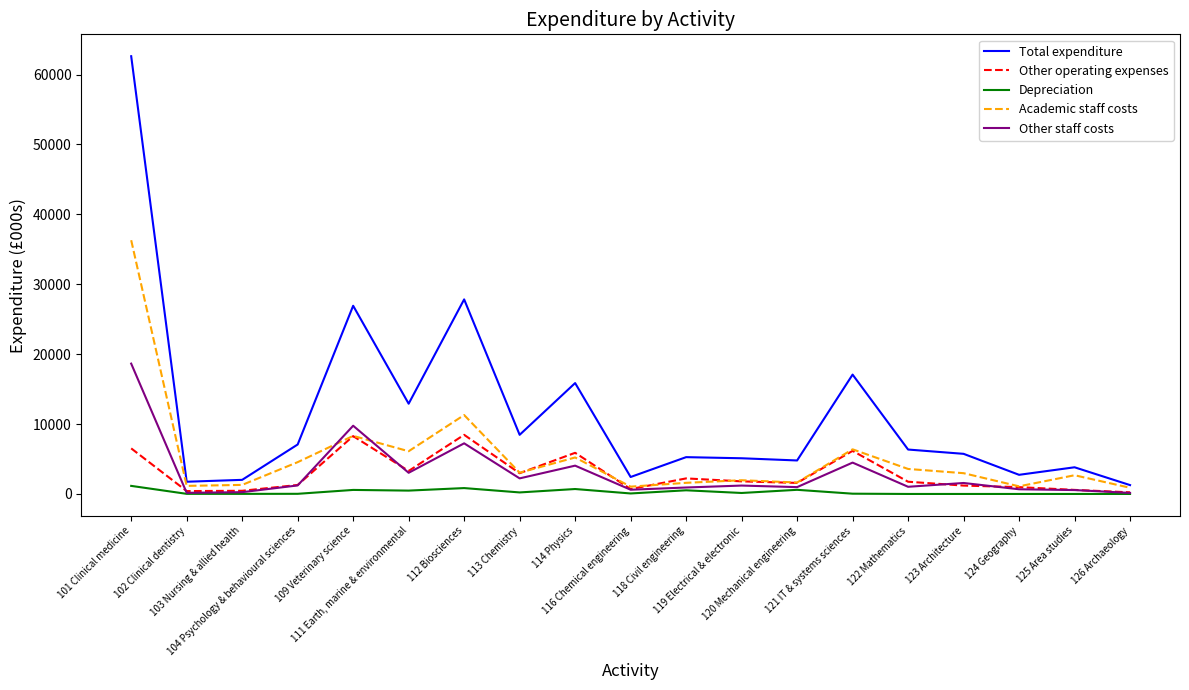

List the labels in order of Academic staff costs value, smallest first.

126 Archaeology, 116 Chemical engineering, 124 Geography, 102 Clinical dentistry, 103 Nursing & allied health, 118 Civil engineering, 120 Mechanical engineering, 119 Electrical & electronic, 125 Area studies, 123 Architecture, 113 Chemistry, 122 Mathematics, 104 Psychology & behavioural sciences, 114 Physics, 111 Earth, marine & environmental, 121 IT & systems sciences, 109 Veterinary science, 112 Biosciences, 101 Clinical medicine